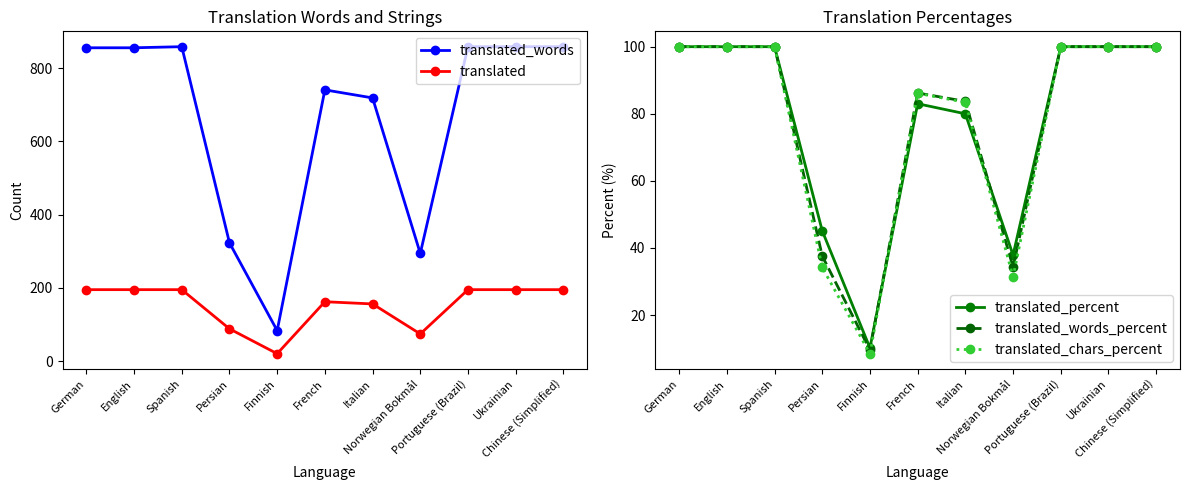

True or false: translated_words_percent has more than 2 interior local peaks.

False